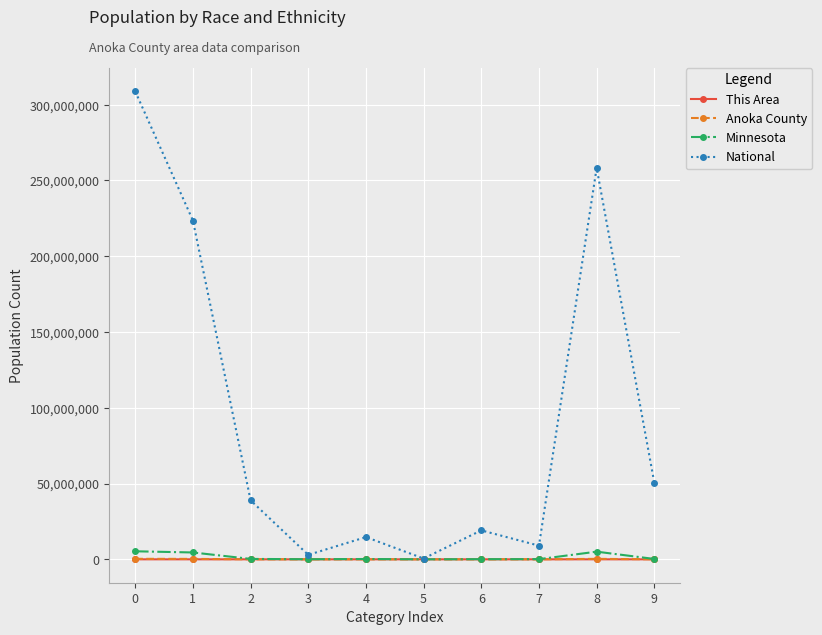

Between 1 and 8, which series saw the biggest shift?

National